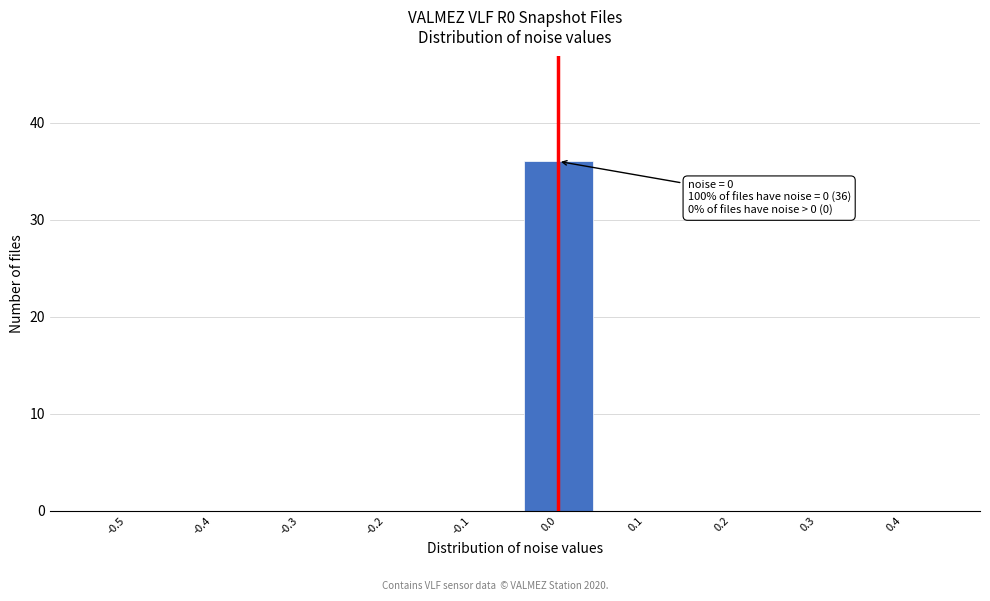

Reading right to left, what are all the values shown in this chart?

0.4=0	0.3=0	0.2=0	0.1=0	0.0=36	-0.1=0	-0.2=0	-0.3=0	-0.4=0	-0.5=0